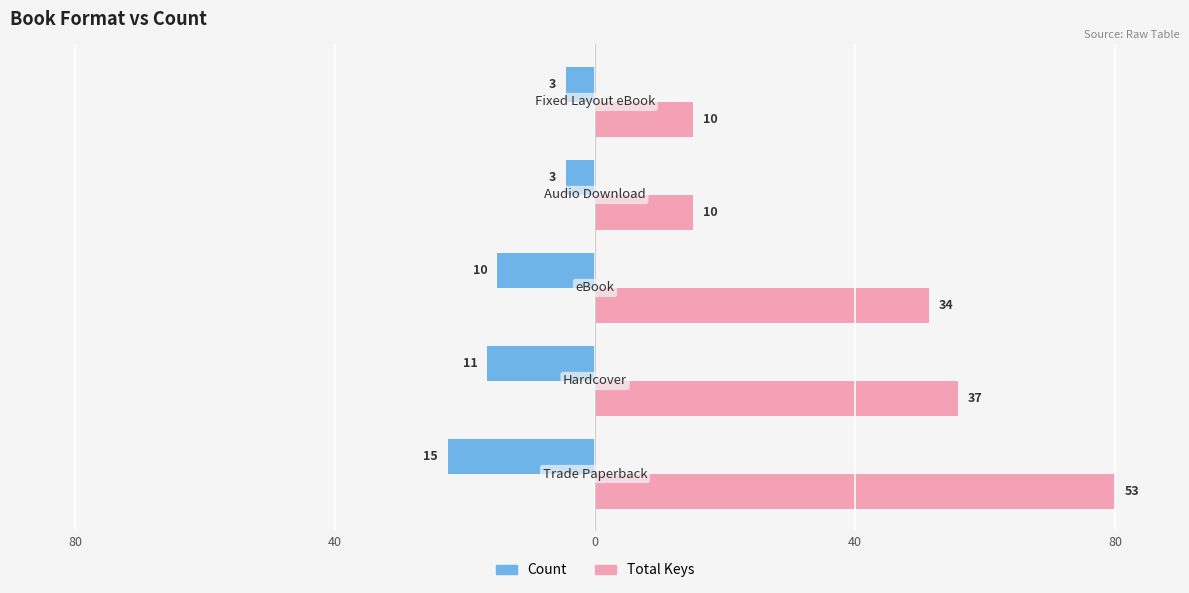

What are all the series names shown in the legend?

Count, Total Keys